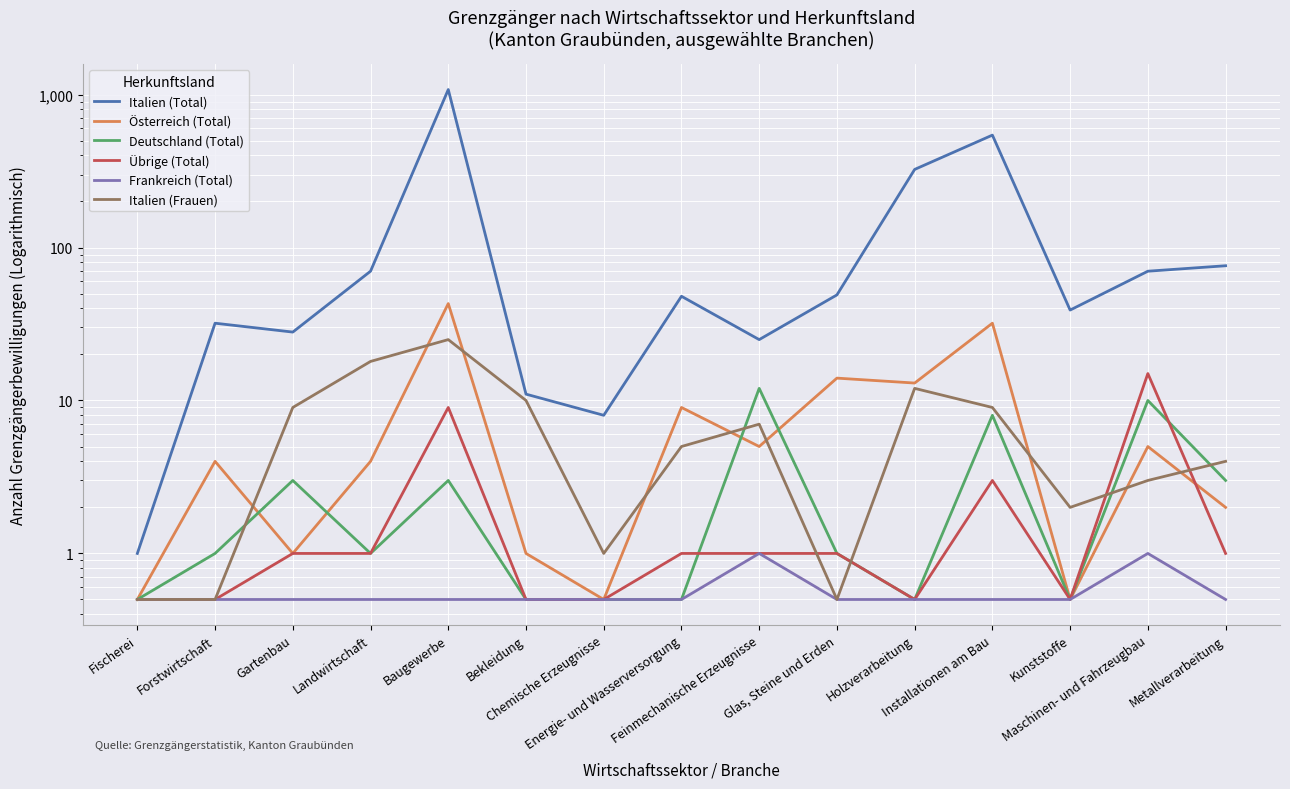

What is the value of the Frankreich (Total) point at the 15th from the left?

0.5